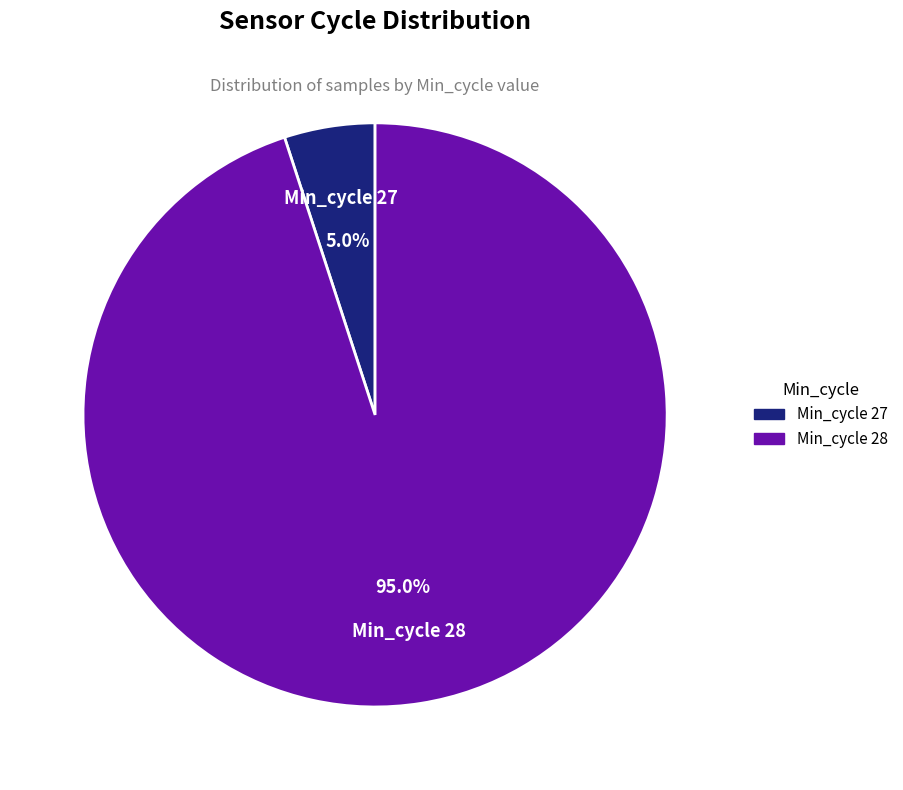

Does any single category account for the majority?

Yes